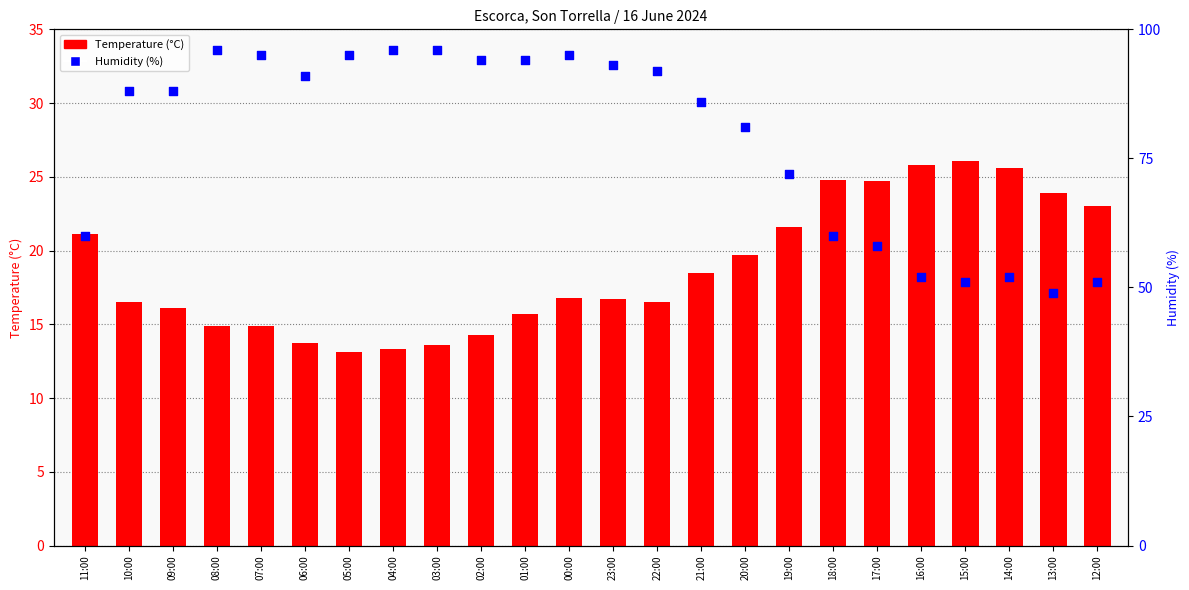

Which series has the largest total across all categories?

Humidity (%)